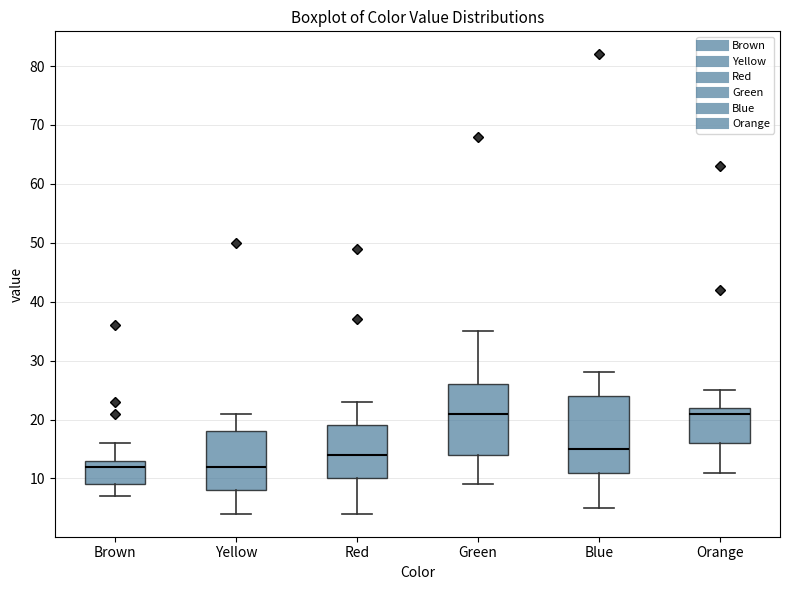

Comparing the boxes themselves (not the whiskers), which one is the tallest?

Blue